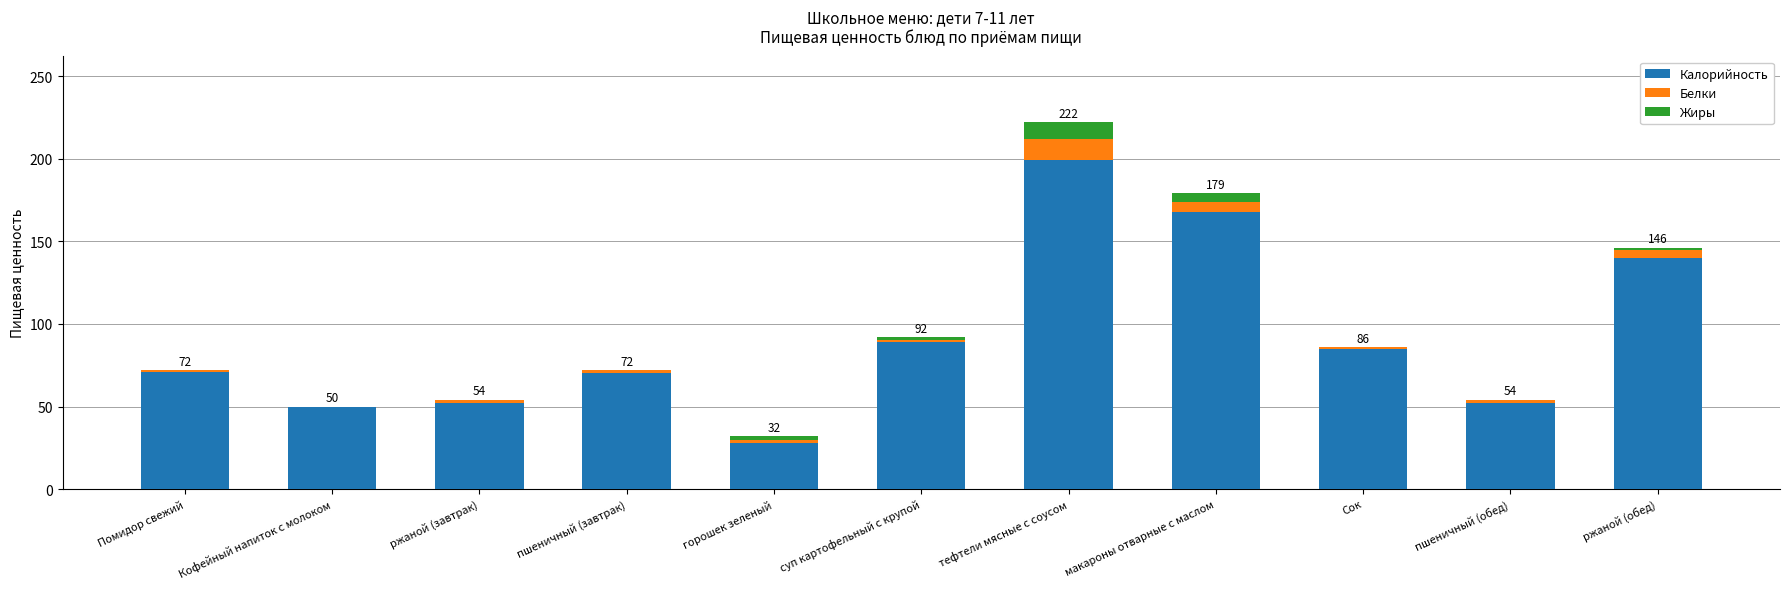

The value of Калорийность at макароны отварные с маслом is 251. True or false?

False